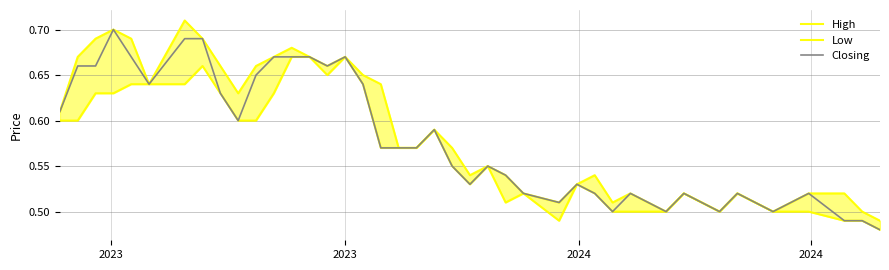

In High, how many points are higher than both neighbors (excluding endpoints)?

10